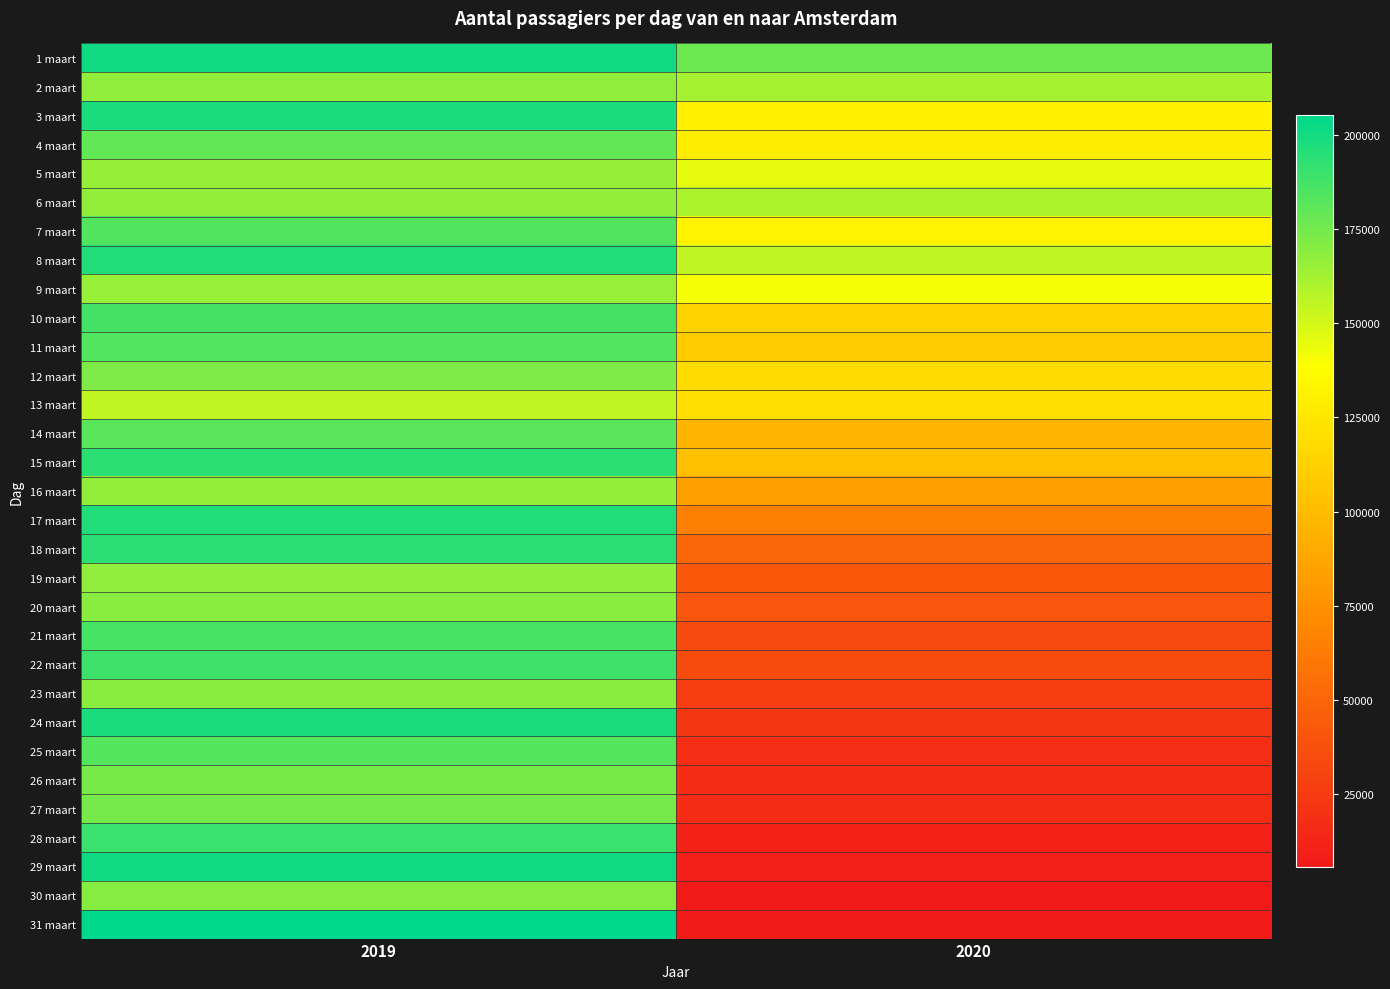

Reading left to right, list all the values displayed in this chart.

1 maart: 2019=201052	2020=177072
2 maart: 2019=167393	2020=161941
3 maart: 2019=198206	2020=130597
4 maart: 2019=179308	2020=128123
5 maart: 2019=165911	2020=145186
6 maart: 2019=166679	2020=160385
7 maart: 2019=184095	2020=131914
8 maart: 2019=196286	2020=155712
9 maart: 2019=165417	2020=140703
10 maart: 2019=187316	2020=113614
11 maart: 2019=183468	2020=108667
12 maart: 2019=171962	2020=118738
13 maart: 2019=155293	2020=119583
14 maart: 2019=181448	2020=95768
15 maart: 2019=193381	2020=102596
16 maart: 2019=166673	2020=84346
17 maart: 2019=196568	2020=65687
18 maart: 2019=193891	2020=50617
19 maart: 2019=167226	2020=42465
20 maart: 2019=169212	2020=41060
21 maart: 2019=186213	2020=33873
22 maart: 2019=188922	2020=34867
23 maart: 2019=169201	2020=26111
24 maart: 2019=197929	2020=22536
25 maart: 2019=183003	2020=18145
26 maart: 2019=173681	2020=16797
27 maart: 2019=174173	2020=16327
28 maart: 2019=189986	2020=10653
29 maart: 2019=200975	2020=9610
30 maart: 2019=170230	2020=5709
31 maart: 2019=205216	2020=6970